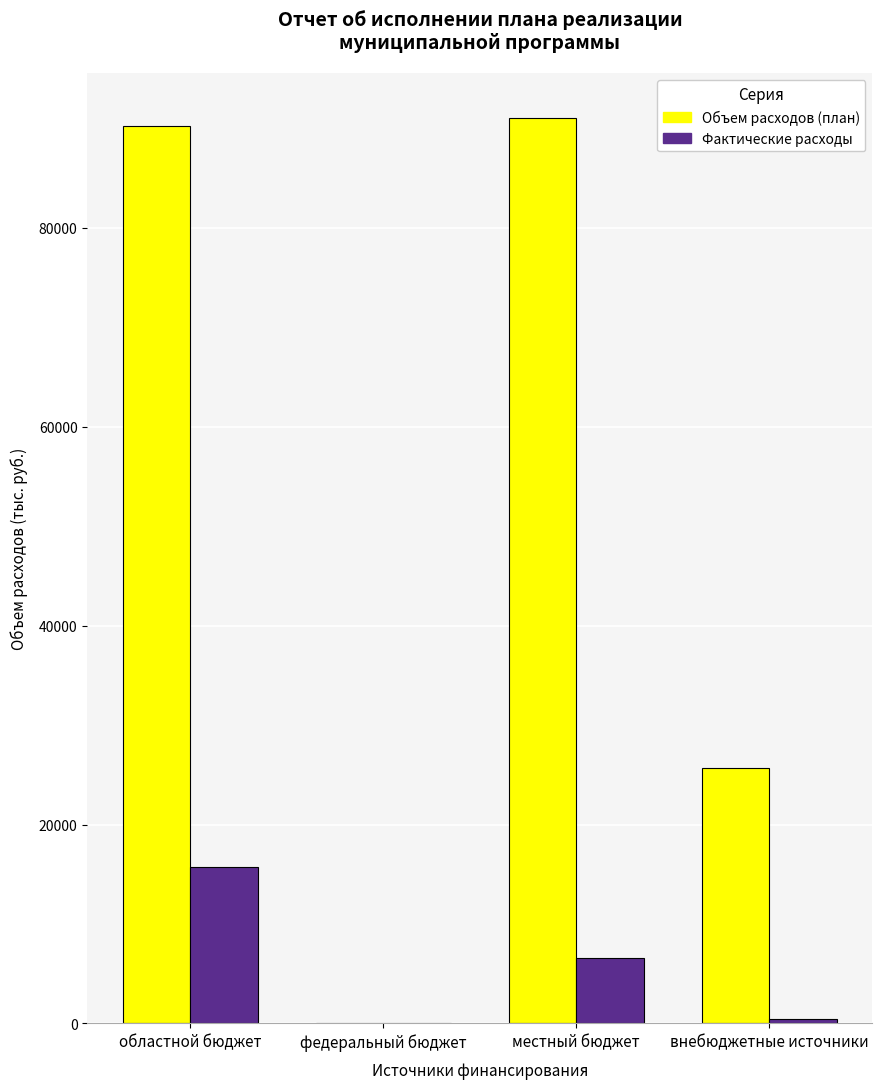

Between федеральный бюджет and внебюджетные источники, which series saw the biggest shift?

Объем расходов (план)